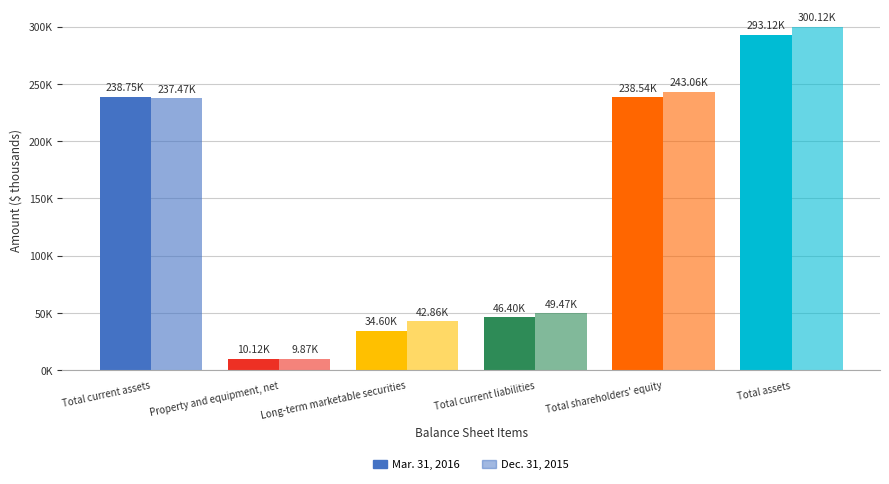

Are the bars grouped side by side (vs. stacked)?

Yes